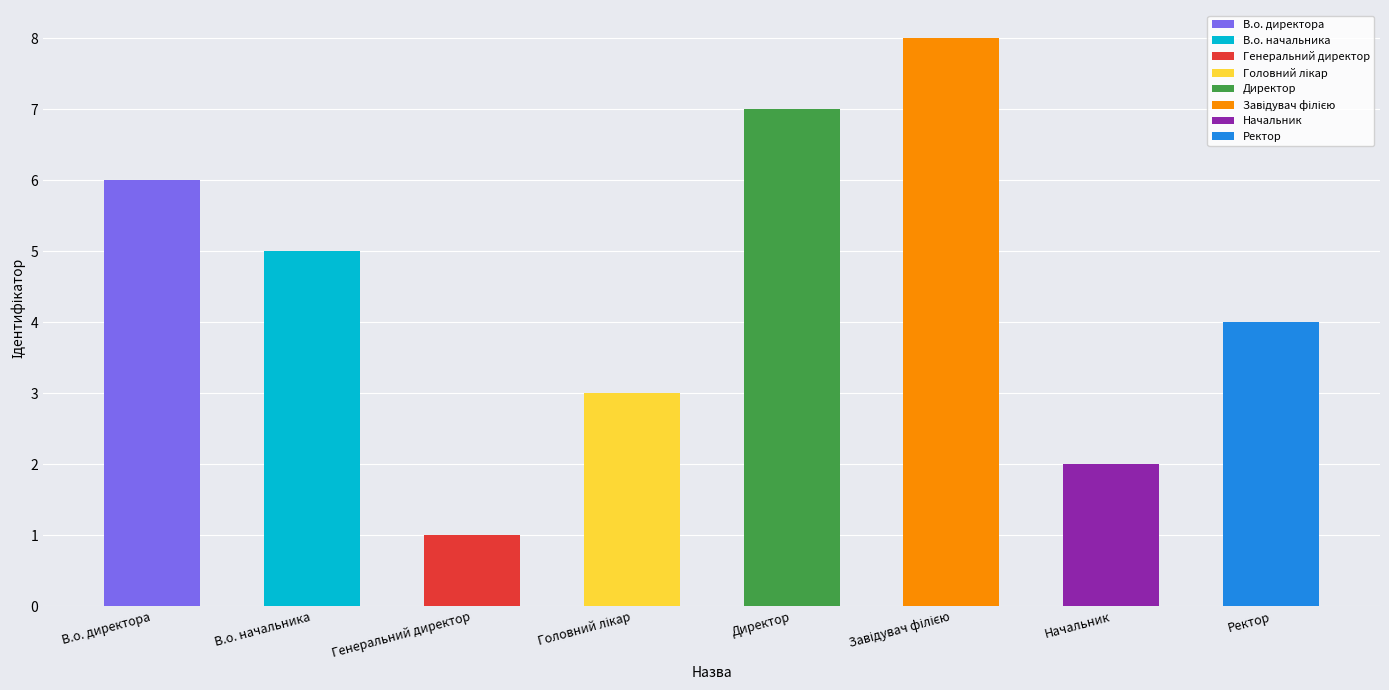

Where is the data nearest to the value 4?

Ректор